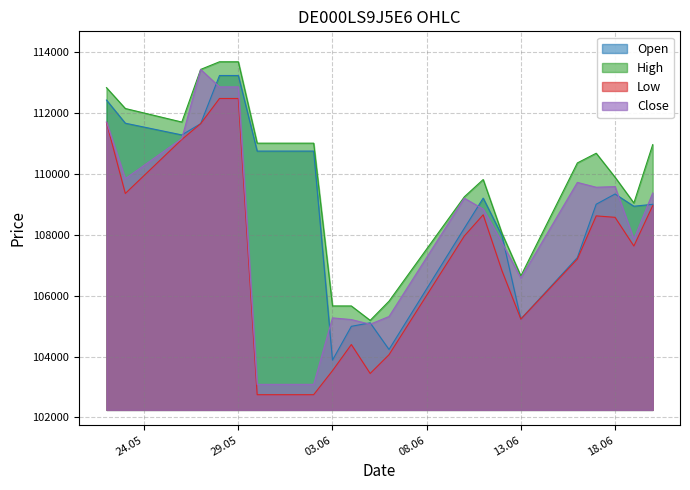

What is the difference between the second highest and second lowest values in the Low series?

9731